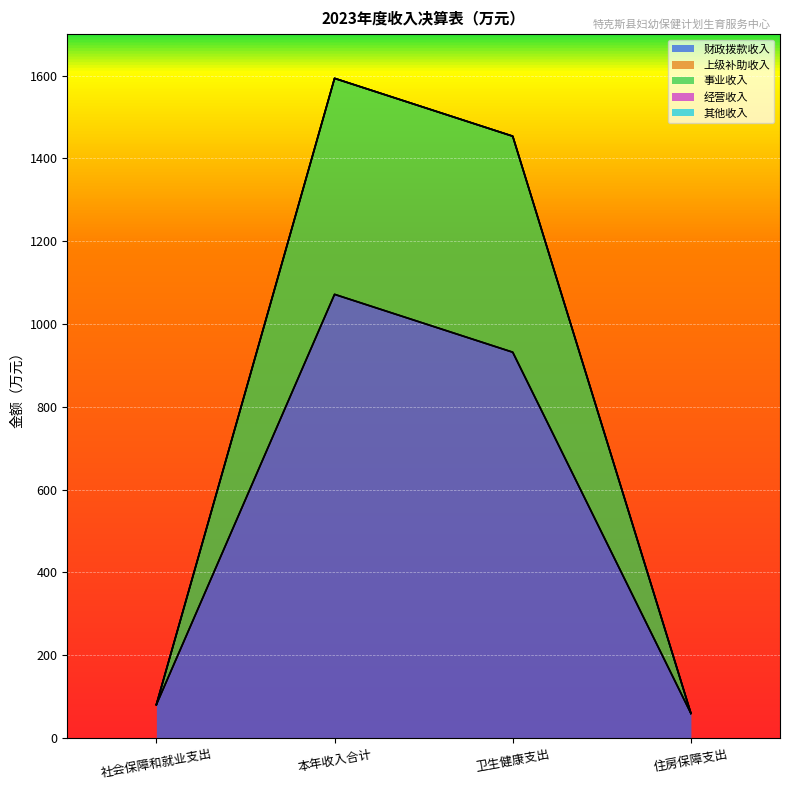

Reading left to right, list all the values displayed in this chart.

财政拨款收入: 社会保障和就业支出=80.4	本年收入合计=1071.4	卫生健康支出=931.7	住房保障支出=59.3
上级补助收入: 社会保障和就业支出=0.0	本年收入合计=0.0	卫生健康支出=0.0	住房保障支出=0.0
事业收入: 社会保障和就业支出=0.0	本年收入合计=521.7	卫生健康支出=521.7	住房保障支出=0.0
经营收入: 社会保障和就业支出=0.0	本年收入合计=0.0	卫生健康支出=0.0	住房保障支出=0.0
其他收入: 社会保障和就业支出=0.0	本年收入合计=0.0	卫生健康支出=0.0	住房保障支出=0.0